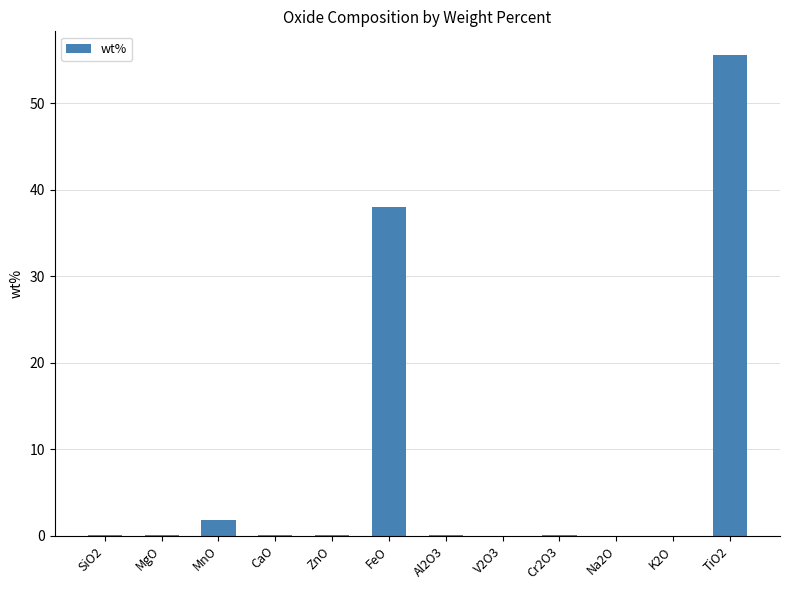

Where is the data nearest to the value 27?

FeO